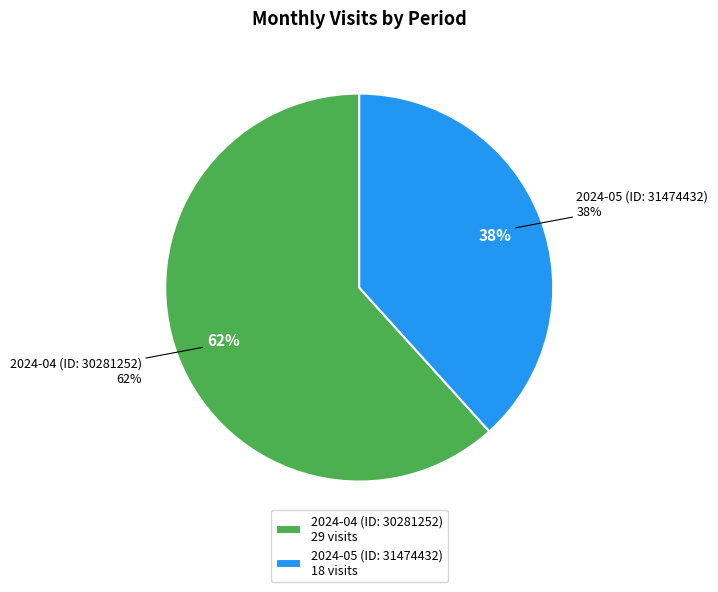

Is 2024-05 (ID: 31474432) the majority of the pie?

No